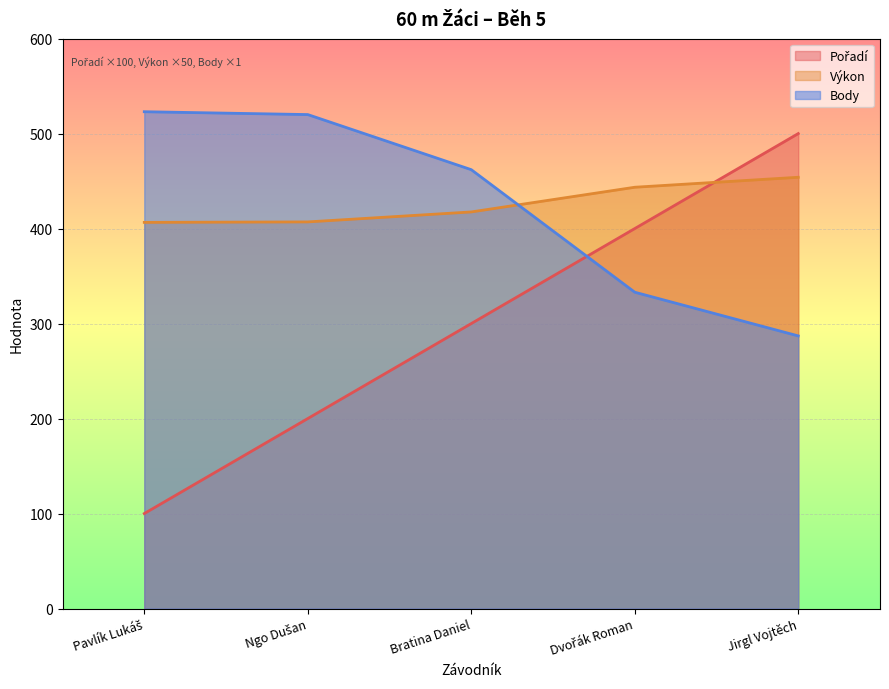

What is the maximum value shown in the chart?

523.0